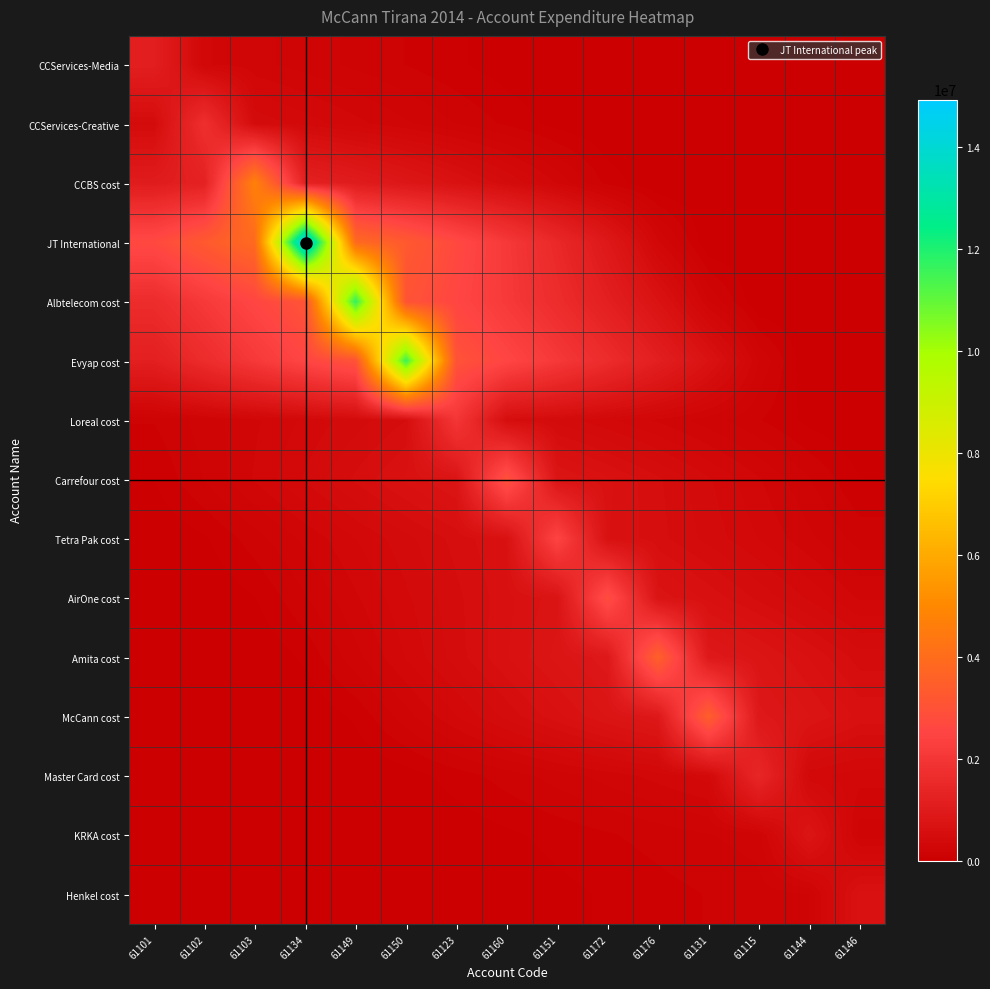

Reading left to right, what are all the values shown in this chart?

CCServices-Media: 61101=1149043.7	61102=298751.4	61103=252789.6	61134=206827.9	61149=160866.1	61150=114904.4	61123=68942.6	61160=22980.9	61151=0.0	61172=0.0	61176=0.0	61131=0.0	61115=0.0	61144=0.0	61146=0.0
CCServices-Creative: 61101=451139.4	61102=1735151.5	61103=451139.4	61134=381733.3	61149=312327.3	61150=242921.2	61123=173515.2	61160=104109.1	61151=34703.0	61172=0.0	61176=0.0	61131=0.0	61115=0.0	61144=0.0	61146=0.0
CCBS cost: 61101=1041714.7	61102=1231117.4	61103=4735066.9	61134=1231117.4	61149=1041714.7	61150=852312.0	61123=662909.4	61160=473506.7	61151=284104.0	61172=94701.3	61176=0.0	61131=0.0	61115=0.0	61144=0.0	61146=0.0
JT International: 61101=2687608.6	61102=3284854.9	61103=3882101.3	61134=14931158.8	61149=3882101.3	61150=3284854.9	61123=2687608.6	61160=2090362.2	61151=1493115.9	61172=895869.5	61176=298623.2	61131=0.0	61115=0.0	61144=0.0	61146=0.0
Albtelecom cost: 61101=1640502.7	61102=2109217.8	61103=2577932.9	61134=3046647.9	61149=11717876.6	61150=3046647.9	61123=2577932.9	61160=2109217.8	61151=1640502.7	61172=1171787.7	61176=703072.6	61131=234357.5	61115=0.0	61144=0.0	61146=0.0
Evyap cost: 61101=1157463.1	61102=1620448.4	61103=2083433.6	61134=2546418.8	61149=3009404.1	61150=11574631.1	61123=3009404.1	61160=2546418.8	61151=2083433.6	61172=1620448.4	61176=1157463.1	61131=694477.9	61115=231492.6	61144=0.0	61146=0.0
Loreal cost: 61101=120621.7	61102=201036.2	61103=281450.7	61134=361865.2	61149=442279.7	61150=522694.2	61123=2010362.2	61160=522694.2	61151=442279.7	61172=361865.2	61176=281450.7	61131=201036.2	61115=120621.7	61144=40207.2	61146=0.0
Carrefour cost: 61101=59601.2	61102=178803.5	61103=298005.8	61134=417208.1	61149=536410.4	61150=655612.7	61123=774815.0	61160=2980057.7	61151=774815.0	61172=655612.7	61176=536410.4	61131=417208.1	61115=298005.8	61144=178803.5	61146=59601.2
Tetra Pak cost: 61101=0.0	61102=49669.9	61103=149009.8	61134=248349.6	61149=347689.5	61150=447029.3	61123=546369.2	61160=645709.0	61151=2483496.3	61172=645709.0	61176=546369.2	61131=447029.3	61115=347689.5	61144=248349.6	61146=149009.8
AirOne cost: 61101=0.0	61102=0.0	61103=56612.9	61134=169838.6	61149=283064.3	61150=396290.1	61123=509515.8	61160=622741.5	61151=735967.3	61172=2830643.3	61176=735967.3	61131=622741.5	61115=509515.8	61144=396290.1	61146=283064.3
Amita cost: 61101=0.0	61102=0.0	61103=0.0	61134=70833.2	61149=212499.6	61150=354166.1	61123=495832.5	61160=637498.9	61151=779165.4	61172=920831.8	61176=3541660.7	61131=920831.8	61115=779165.4	61144=637498.9	61146=495832.5
McCann cost: 61101=0.0	61102=0.0	61103=0.0	61134=0.0	61149=69319.8	61150=207959.3	61123=346598.8	61160=485238.4	61151=623877.9	61172=762517.5	61176=901157.0	61131=3465988.5	61115=901157.0	61144=762517.5	61146=623877.9
Master Card cost: 61101=0.0	61102=0.0	61103=0.0	61134=0.0	61149=0.0	61150=28680.1	61123=86040.2	61160=143400.3	61151=200760.5	61172=258120.6	61176=315480.7	61131=372840.8	61115=1434003.2	61144=372840.8	61146=315480.7
KRKA cost: 61101=0.0	61102=0.0	61103=0.0	61134=0.0	61149=0.0	61150=0.0	61123=15592.8	61160=46778.5	61151=77964.2	61172=109149.9	61176=140335.6	61131=171521.3	61115=202706.9	61144=779642.1	61146=202706.9
Henkel cost: 61101=0.0	61102=0.0	61103=0.0	61134=0.0	61149=0.0	61150=0.0	61123=0.0	61160=13321.7	61151=39965.1	61172=66608.5	61176=93252.0	61131=119895.4	61115=146538.8	61144=173182.2	61146=666085.5